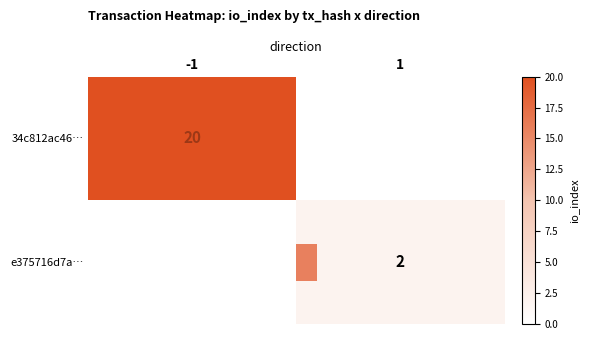

Is it true that 34c812ac46… equals 20 at -1?

True